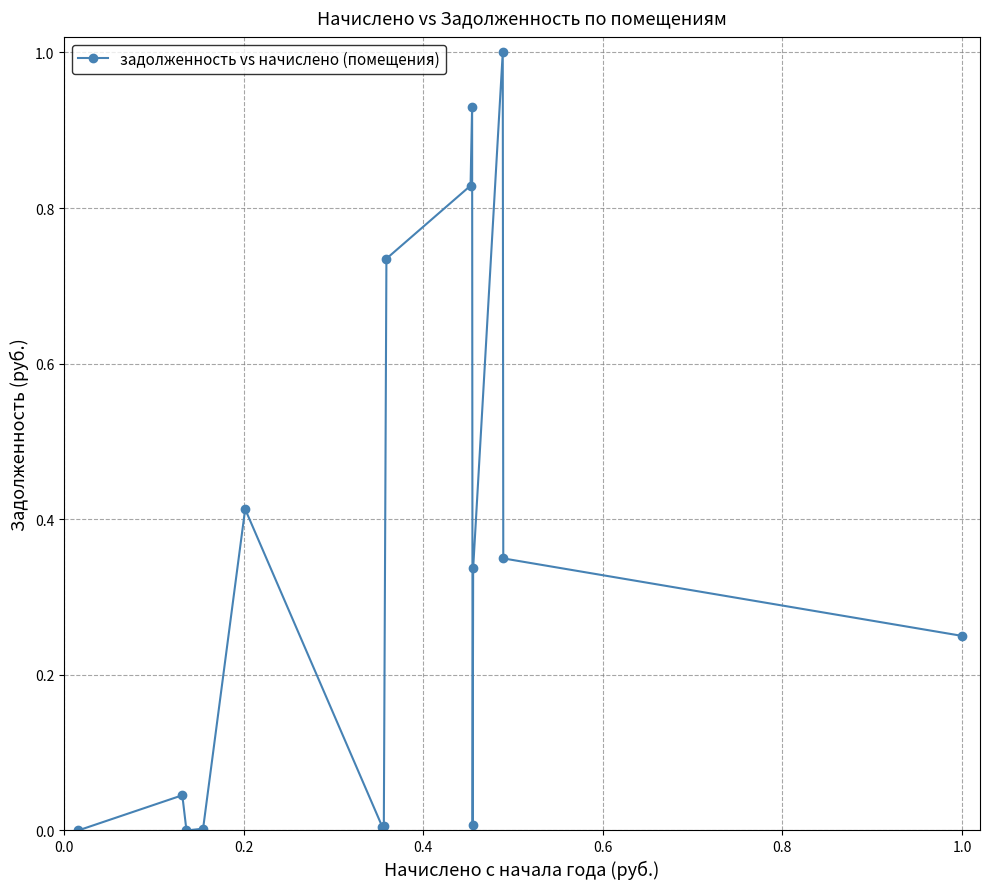

How many points are lower than both their immediate neighbors (excluding endpoints)?

3